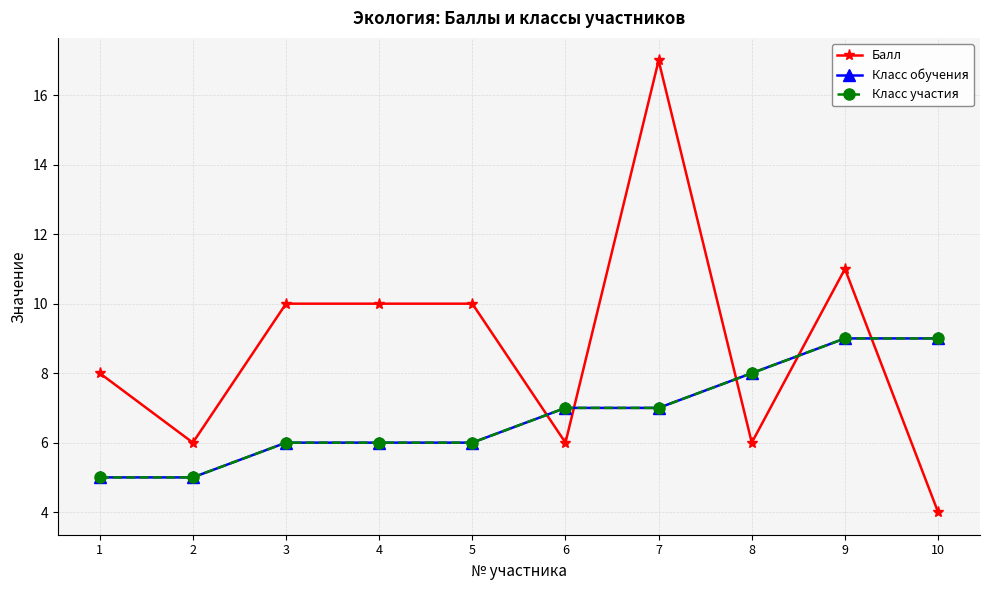

Which series has the largest total across all categories?

Балл